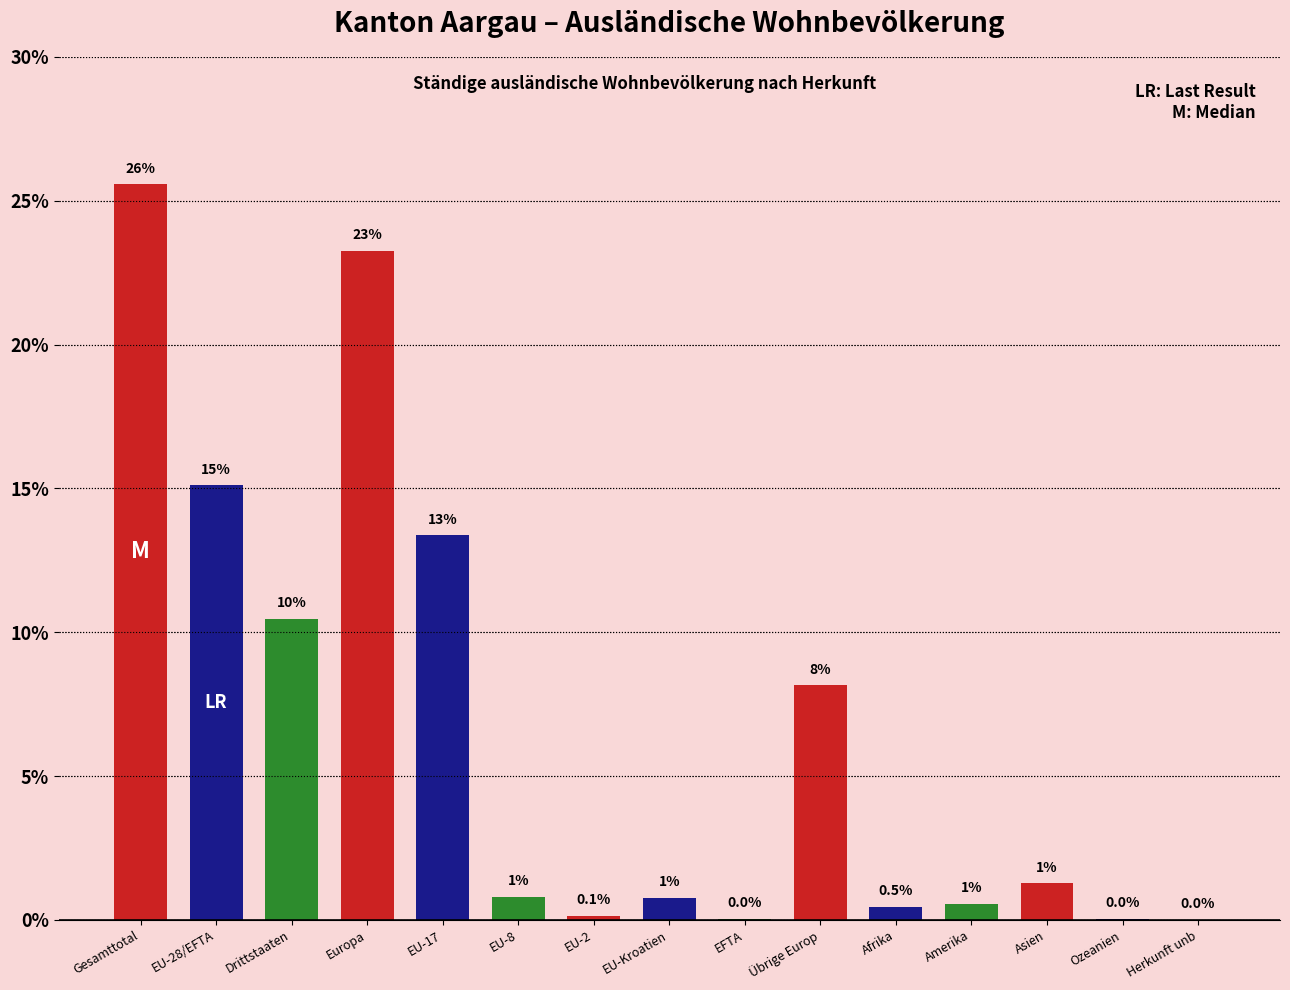

Are the bars horizontal?

No